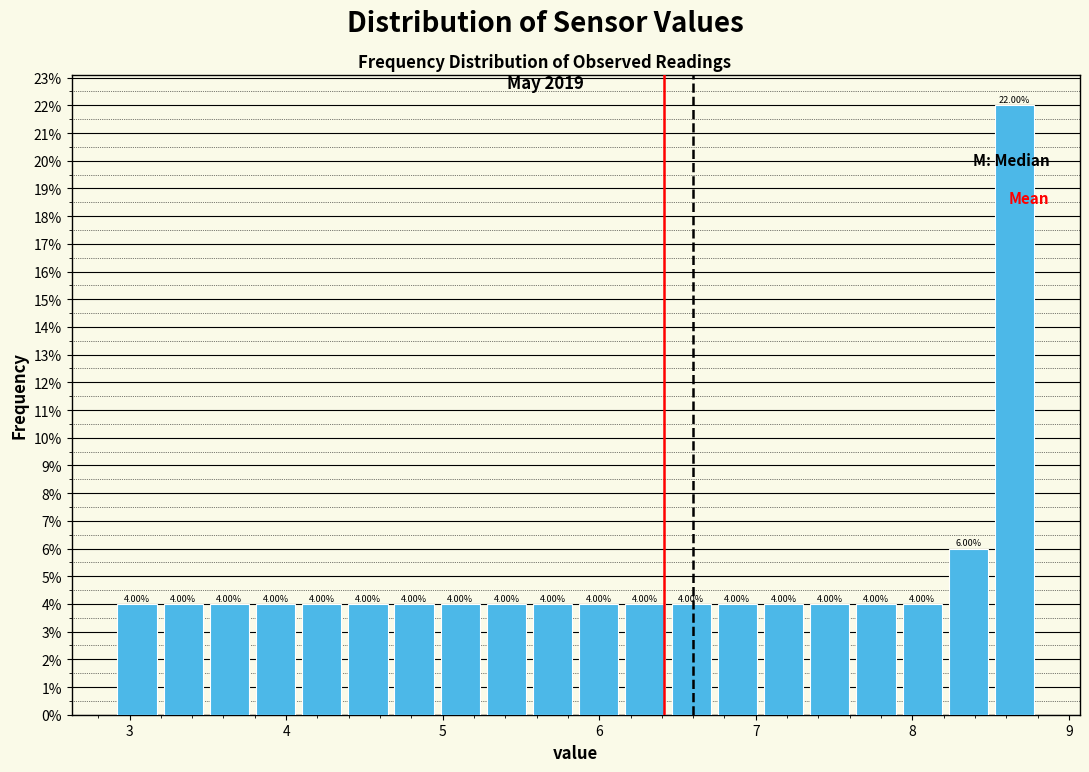

Around what value on the x-axis is the tallest bar? Give the approximate position of its centre, as read against the axis.

8.7